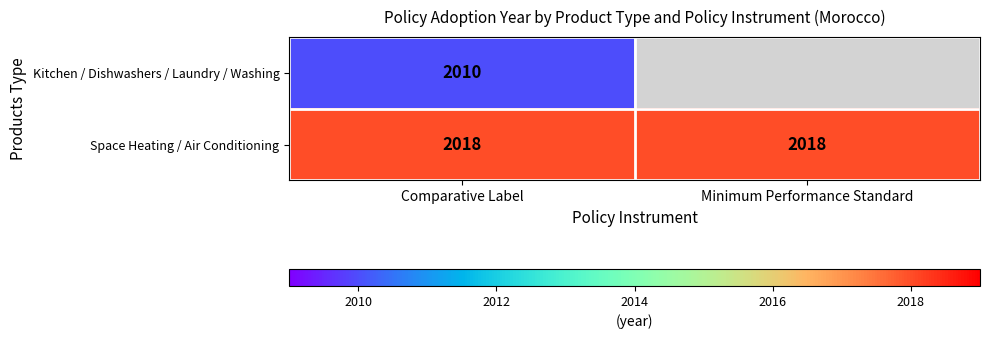

What is the average value of the Space Heating / Air Conditioning series?

2018